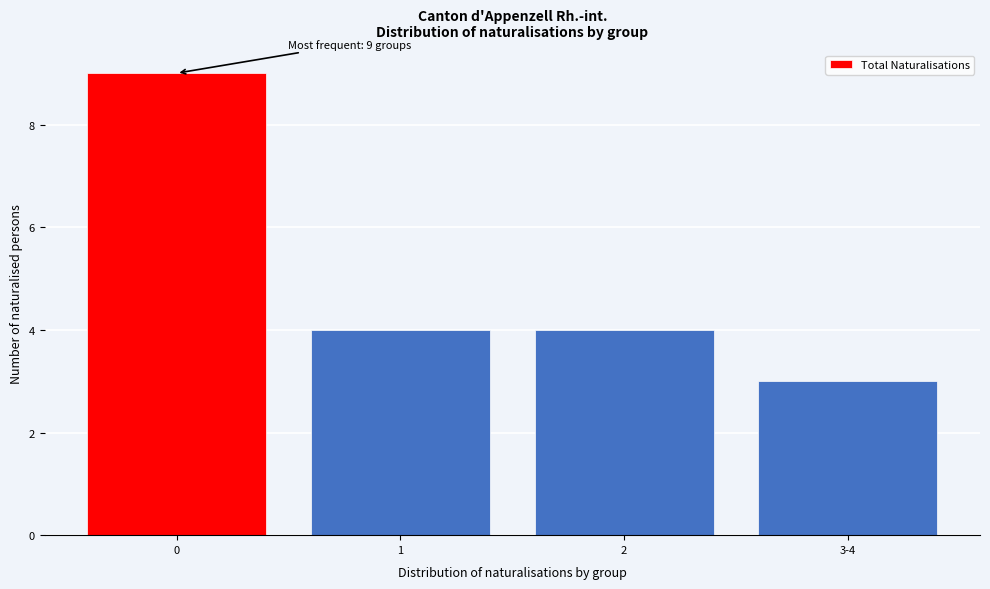

Reading left to right, list all the values displayed in this chart.

0=9	1=4	2=4	3-4=3